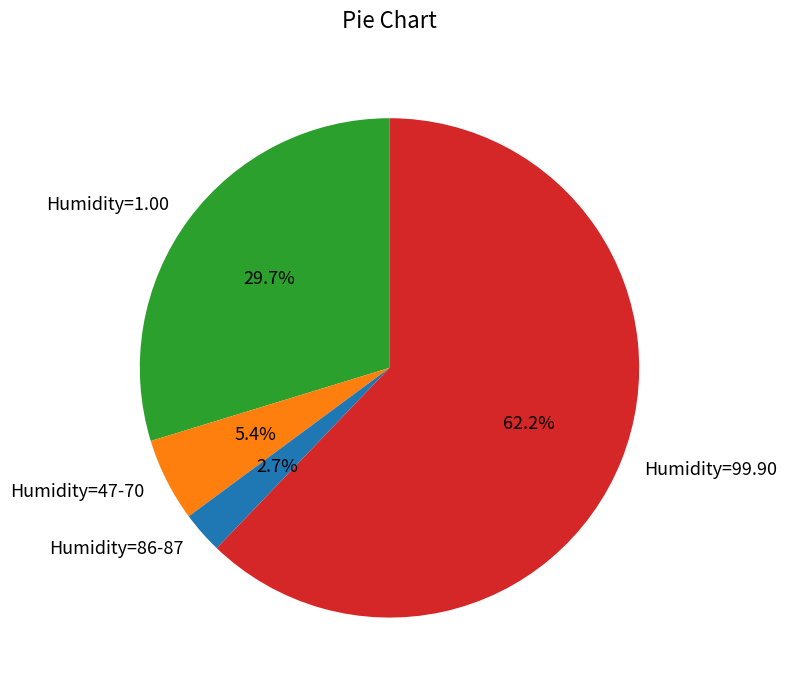

Which slice is the smallest?

Humidity=86-87